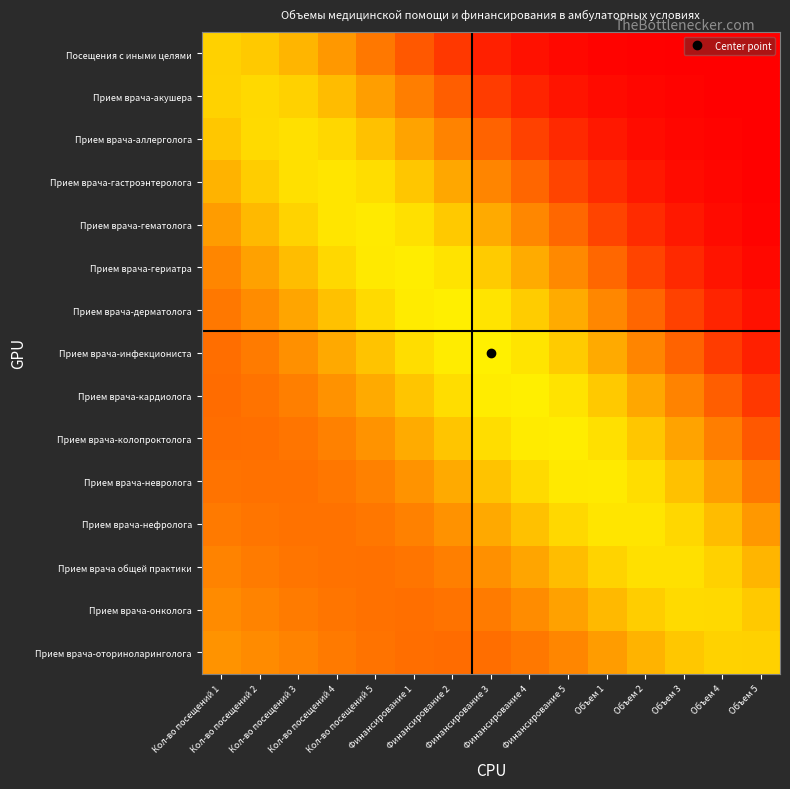

How many distinct data groups are displayed?

15